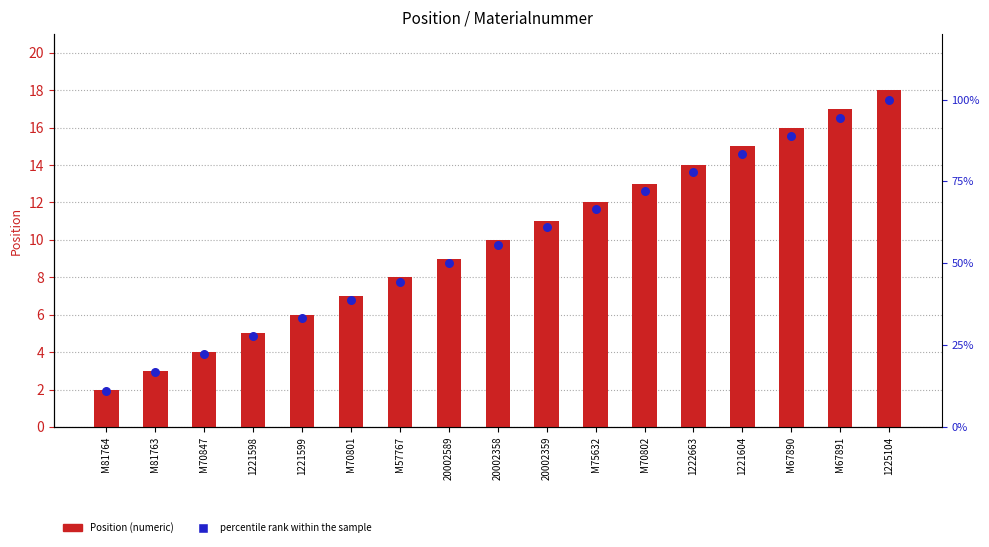

Which series has the widest spread of Y values?

percentile rank within the sample